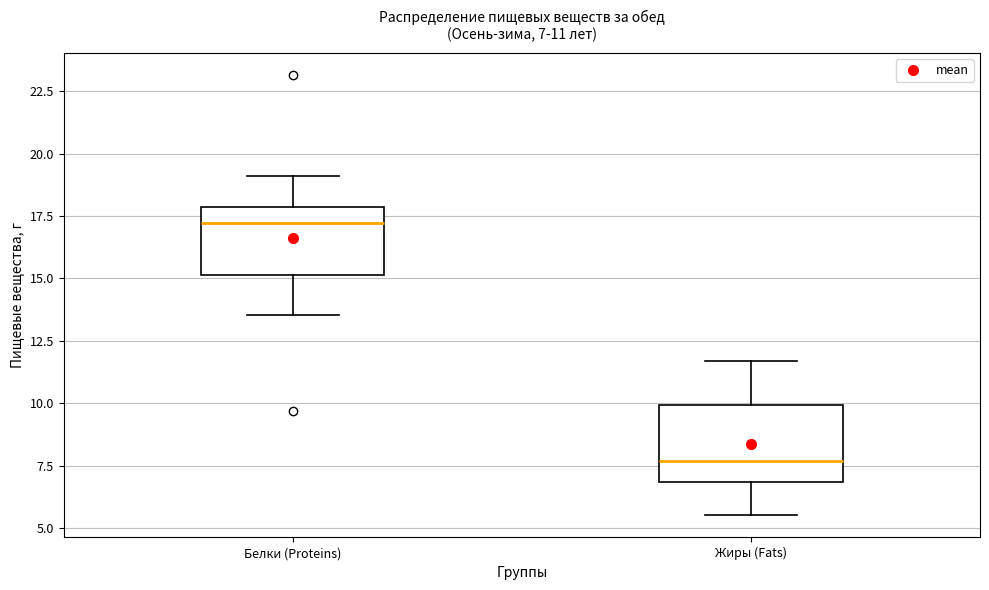

Which box's median line is the highest?

Белки (Proteins)